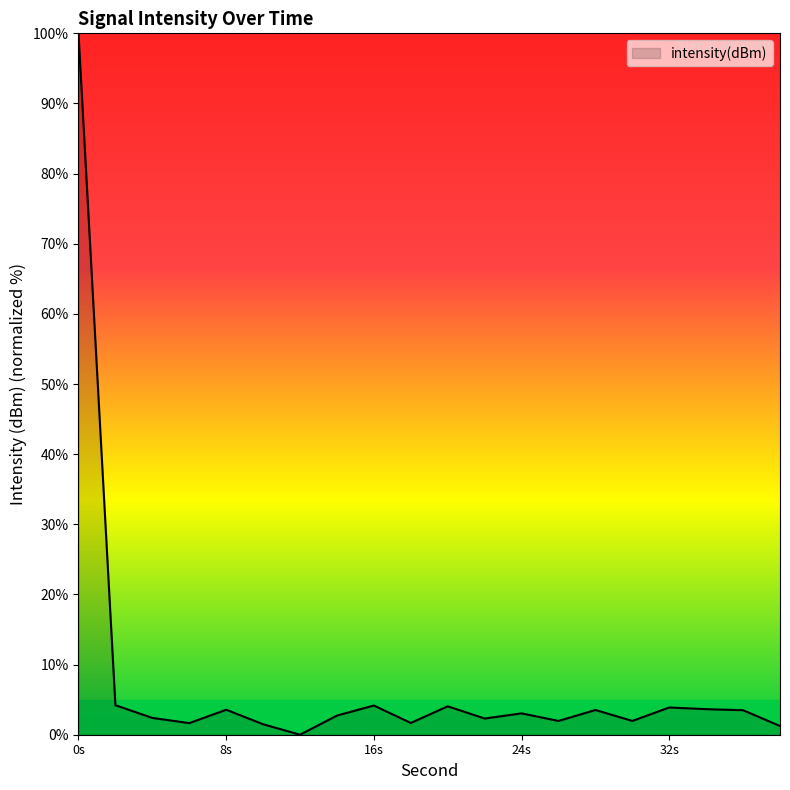

What is the greatest value displayed?

100.0